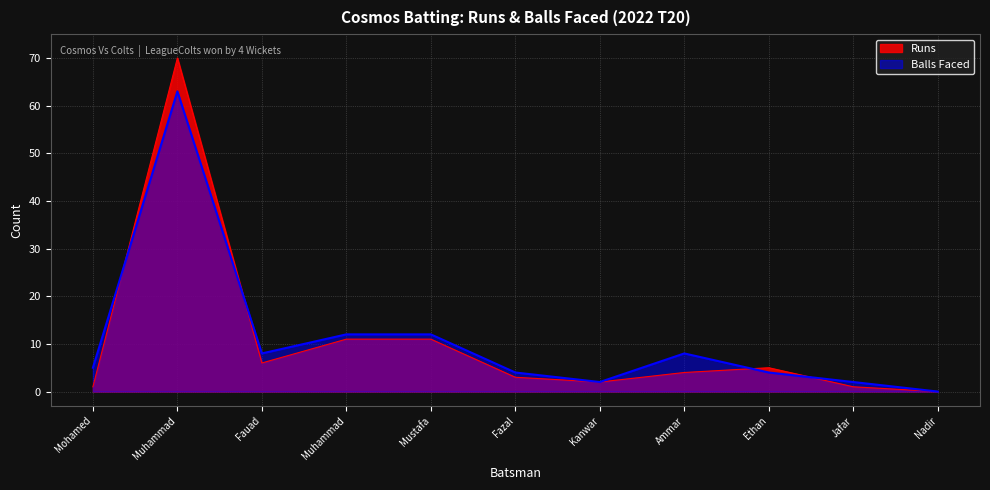

What is the sum of the Balls values at Fauad and Jafar?

10